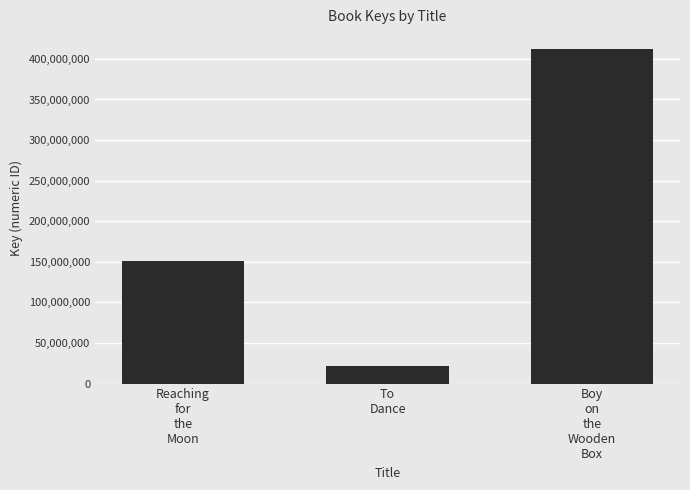

What is the sum of the values at To
Dance and Reaching
for
the
Moon?

172035593